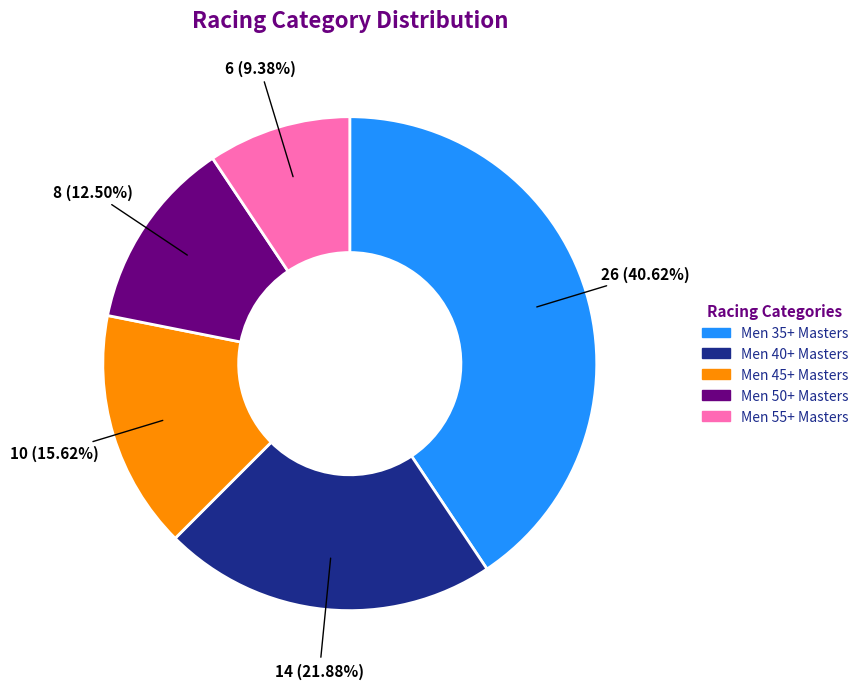

To the nearest percent, what portion does Men 45+ Masters represent?

16%